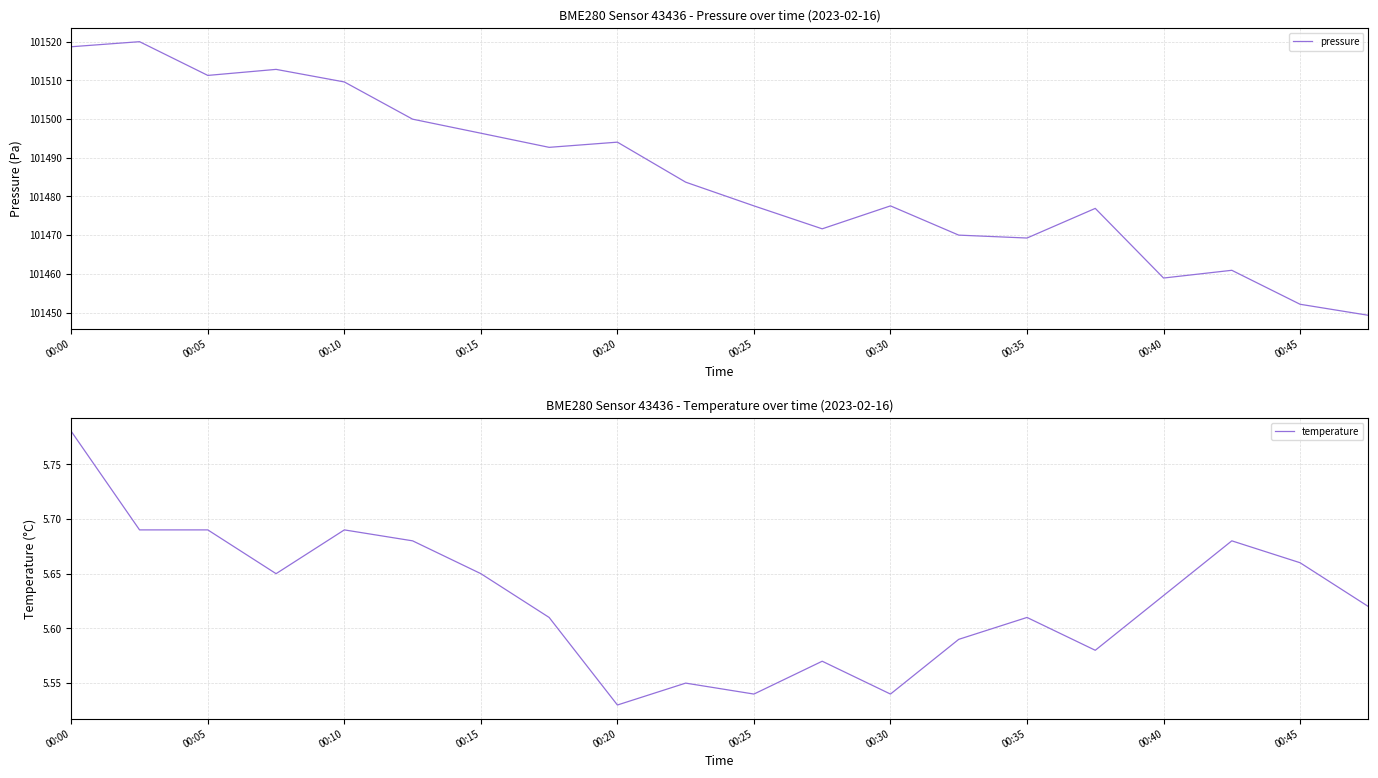

Is it true that pressure equals 154419.7 at 00:35?

False